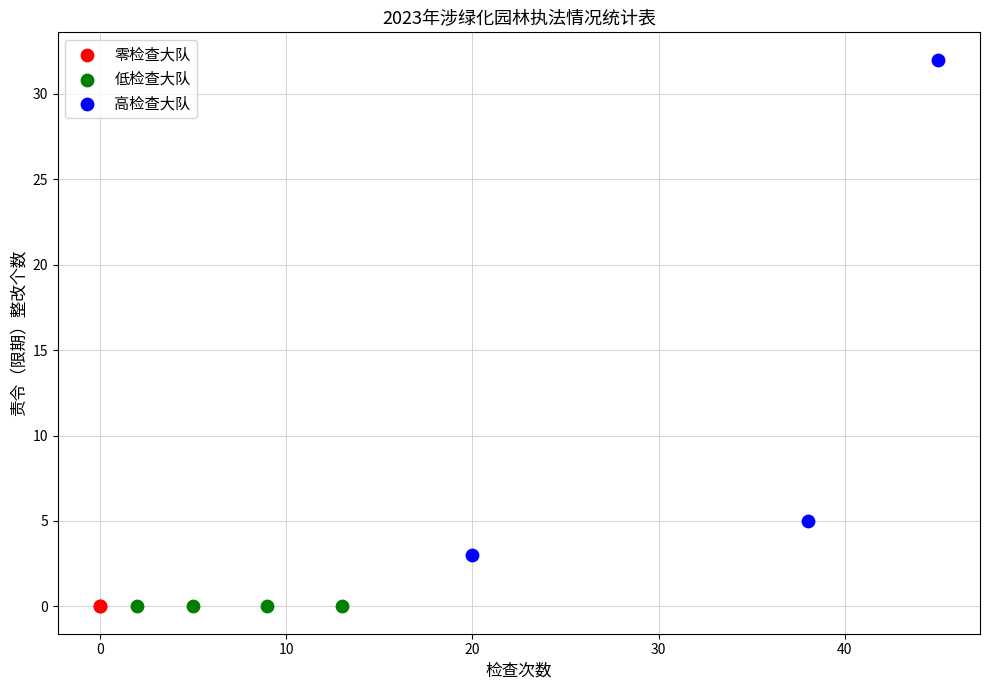

What are all the series names shown in the legend?

零检查大队, 低检查大队, 高检查大队